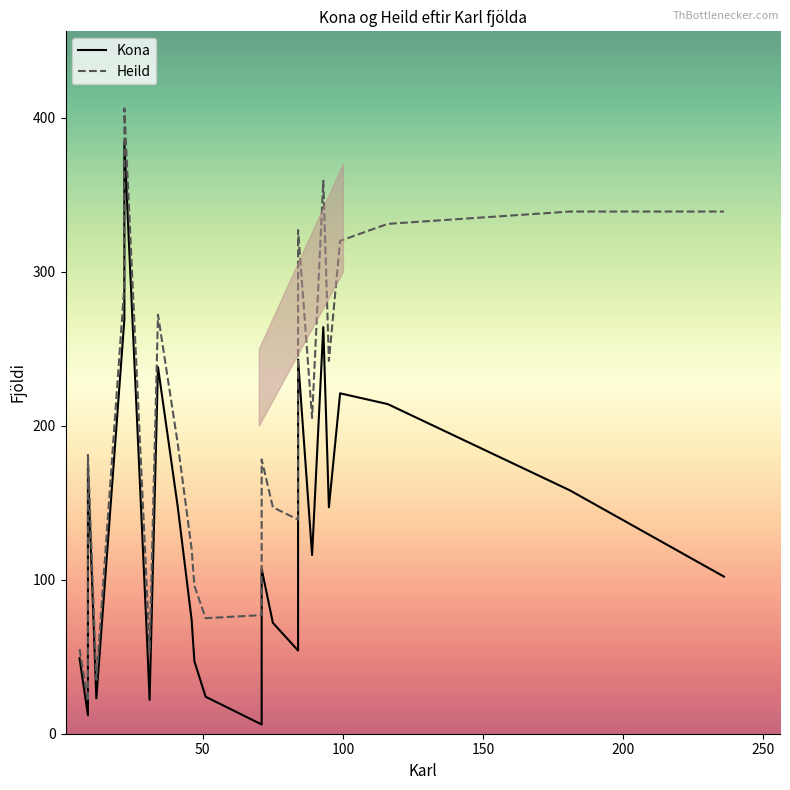

What are all the series names shown in the legend?

Kona, Heild